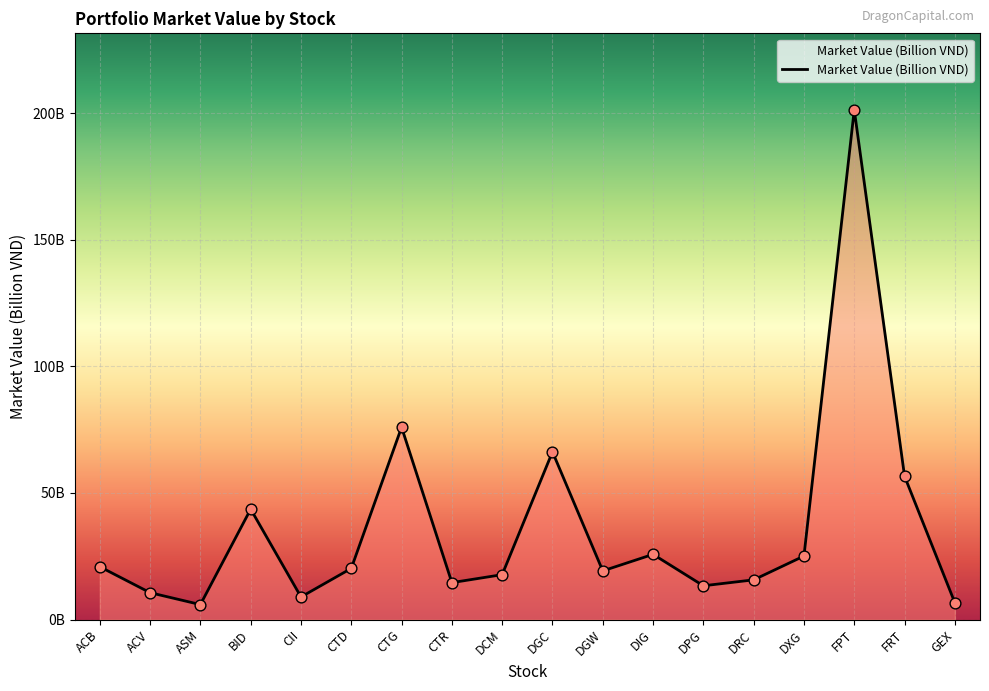

What is the ratio of the value at DCM to the value at CTR?

1.2